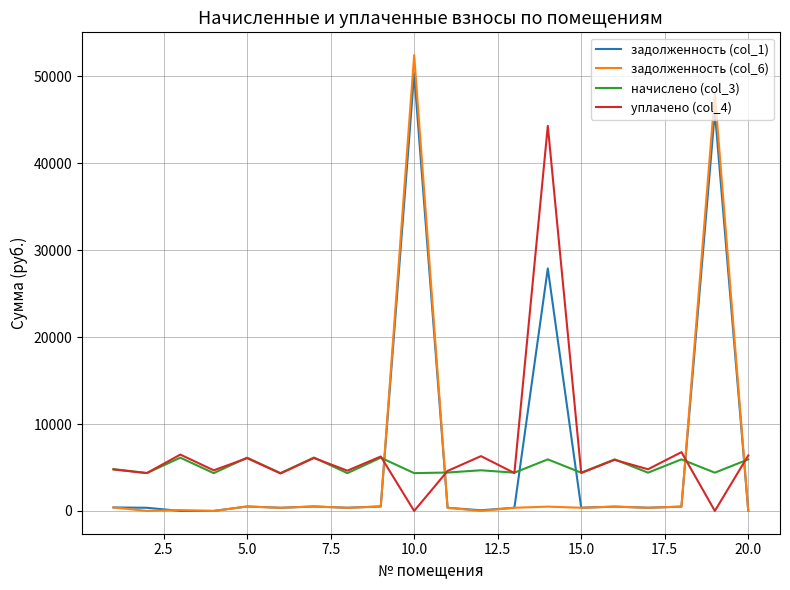

What is the maximum value for задолженность (col_1)?

50329.5